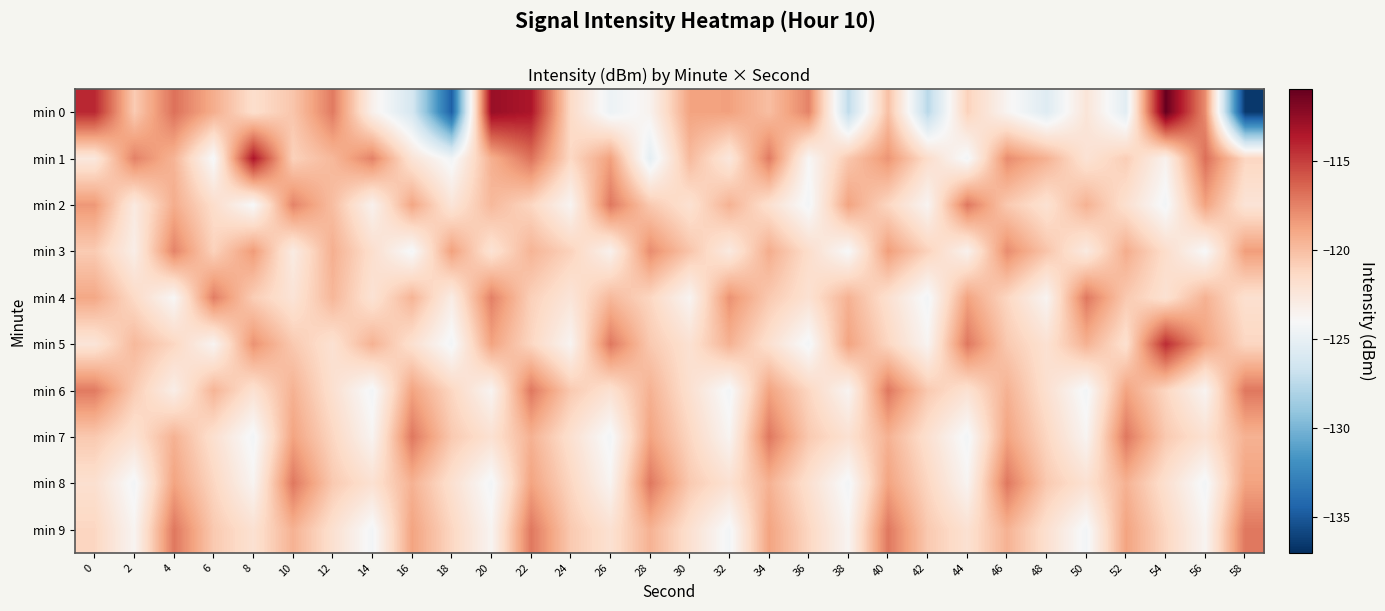

Reading left to right, transcribe all the data shown in this chart.

min 0: 0=-114.2	2=-120.7	4=-116.9	6=-119.3	8=-121.8	10=-120.4	12=-117.2	14=-123.4	16=-126.2	18=-134.6	20=-112.8	22=-113.4	24=-121.5	26=-124.7	28=-123.5	30=-118.8	32=-118.7	34=-120.0	36=-117.6	38=-127.3	40=-120.1	42=-127.5	44=-121.0	46=-123.7	48=-125.6	50=-122.4	52=-125.4	54=-111.1	56=-117.9	58=-136.5
min 1: 0=-122.6	2=-117.5	4=-119.6	6=-124.2	8=-113.5	10=-121.0	12=-119.7	14=-117.5	16=-122.2	18=-124.4	20=-119.4	22=-116.9	24=-121.3	26=-118.7	28=-125.2	30=-119.8	32=-122.6	34=-117.2	36=-123.9	38=-120.5	40=-118.2	42=-121.7	44=-124.3	46=-117.9	48=-119.5	50=-122.1	52=-120.8	54=-123.5	56=-116.8	58=-121.2
min 2: 0=-118.3	2=-122.8	4=-119.2	6=-121.7	8=-124.1	10=-117.6	12=-120.0	14=-123.5	16=-118.9	18=-122.3	20=-119.8	22=-121.2	24=-123.7	26=-117.1	28=-120.6	30=-122.0	32=-119.5	34=-121.9	36=-124.3	38=-118.8	40=-121.2	42=-123.7	44=-117.1	46=-120.6	48=-122.0	50=-119.5	52=-121.9	54=-124.3	56=-118.8	58=-122.2
min 3: 0=-120.7	2=-123.1	4=-117.6	6=-121.0	8=-118.5	10=-122.9	12=-119.3	14=-121.8	16=-124.2	18=-118.7	20=-122.1	22=-119.6	24=-121.0	26=-123.5	28=-117.9	30=-120.3	32=-122.8	34=-119.2	36=-121.7	38=-124.1	40=-118.6	42=-121.0	44=-123.5	46=-117.9	48=-120.3	50=-122.8	52=-119.2	54=-121.7	56=-124.1	58=-118.6
min 4: 0=-119.0	2=-121.5	4=-123.9	6=-117.3	8=-120.8	10=-122.2	12=-119.7	14=-122.1	16=-119.6	18=-123.0	20=-117.5	22=-120.9	24=-122.3	26=-119.8	28=-121.2	30=-123.7	32=-118.1	34=-120.6	36=-122.0	38=-119.5	40=-121.9	42=-124.3	44=-118.8	46=-121.2	48=-123.7	50=-117.1	52=-120.6	54=-122.0	56=-119.5	58=-121.9
min 5: 0=-122.3	2=-119.8	4=-121.2	6=-123.7	8=-118.1	10=-120.6	12=-122.0	14=-119.5	16=-121.9	18=-124.3	20=-118.8	22=-121.2	24=-123.7	26=-117.1	28=-120.6	30=-122.0	32=-119.5	34=-121.9	36=-124.3	38=-118.8	40=-121.2	42=-123.7	44=-117.1	46=-120.6	48=-122.0	50=-119.5	52=-121.9	54=-114.3	56=-118.8	58=-121.2
min 6: 0=-117.2	2=-120.7	4=-123.1	6=-119.6	8=-122.0	10=-119.5	12=-121.9	14=-124.3	16=-118.8	18=-121.2	20=-123.7	22=-117.1	24=-120.6	26=-122.0	28=-119.5	30=-121.9	32=-124.3	34=-118.8	36=-121.2	38=-123.7	40=-117.1	42=-120.6	44=-122.0	46=-119.5	48=-121.9	50=-124.3	52=-118.8	54=-121.2	56=-123.7	58=-117.1
min 7: 0=-120.6	2=-122.0	4=-119.5	6=-121.9	8=-124.3	10=-118.8	12=-121.2	14=-123.7	16=-117.1	18=-120.6	20=-122.0	22=-119.5	24=-121.9	26=-124.3	28=-118.8	30=-121.2	32=-123.7	34=-117.1	36=-120.6	38=-122.0	40=-119.5	42=-121.9	44=-124.3	46=-118.8	48=-121.2	50=-123.7	52=-117.1	54=-120.6	56=-122.0	58=-119.5
min 8: 0=-121.9	2=-124.3	4=-118.8	6=-121.2	8=-123.7	10=-117.1	12=-120.6	14=-122.0	16=-119.5	18=-121.9	20=-124.3	22=-118.8	24=-121.2	26=-123.7	28=-117.1	30=-120.6	32=-122.0	34=-119.5	36=-121.9	38=-124.3	40=-118.8	42=-121.2	44=-123.7	46=-117.1	48=-120.6	50=-122.0	52=-119.5	54=-121.9	56=-124.3	58=-118.8
min 9: 0=-121.2	2=-123.7	4=-117.1	6=-120.6	8=-122.0	10=-119.5	12=-121.9	14=-124.3	16=-118.8	18=-121.2	20=-123.7	22=-117.1	24=-120.6	26=-122.0	28=-119.5	30=-121.9	32=-124.3	34=-118.8	36=-121.2	38=-123.7	40=-117.1	42=-120.6	44=-122.0	46=-119.5	48=-121.9	50=-124.3	52=-118.8	54=-121.2	56=-123.7	58=-117.1